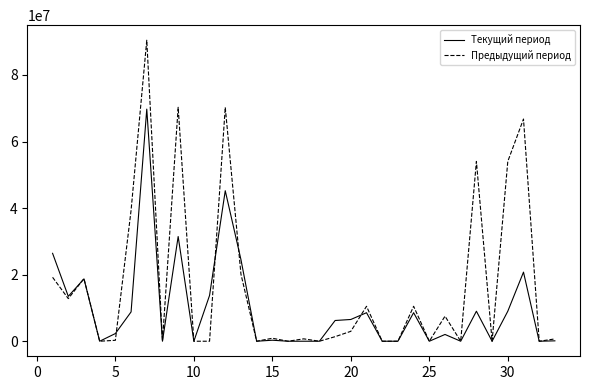

What is the difference between the maximum and minimum values in the Текущий период series?

69737266.5